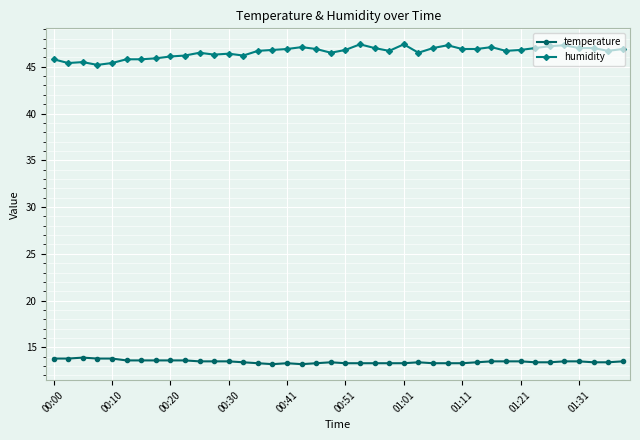

What is the value of the humidity point at the 23rd from the left?

47.0